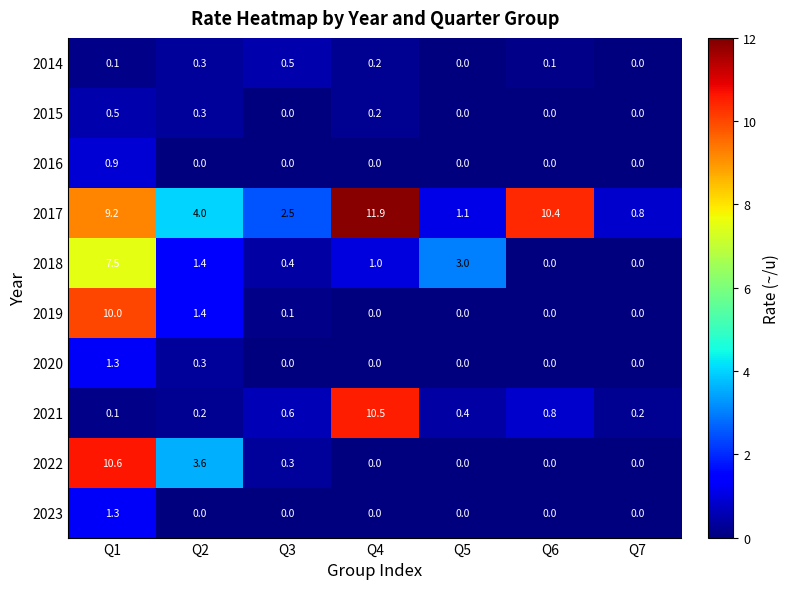

How many distinct data groups are displayed?

10